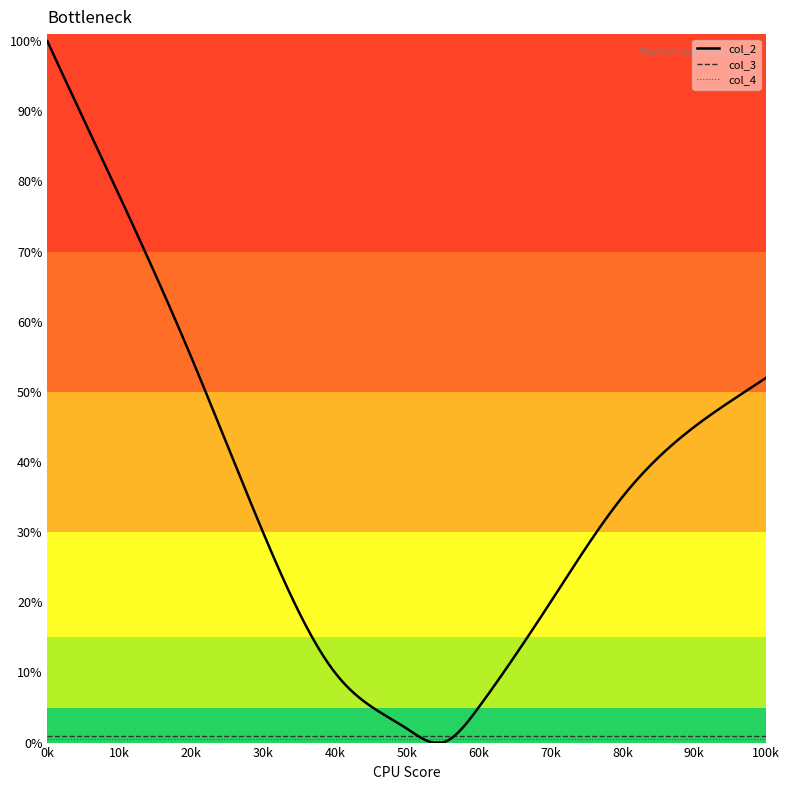

What is the highest value of the col_2 series?

100.0